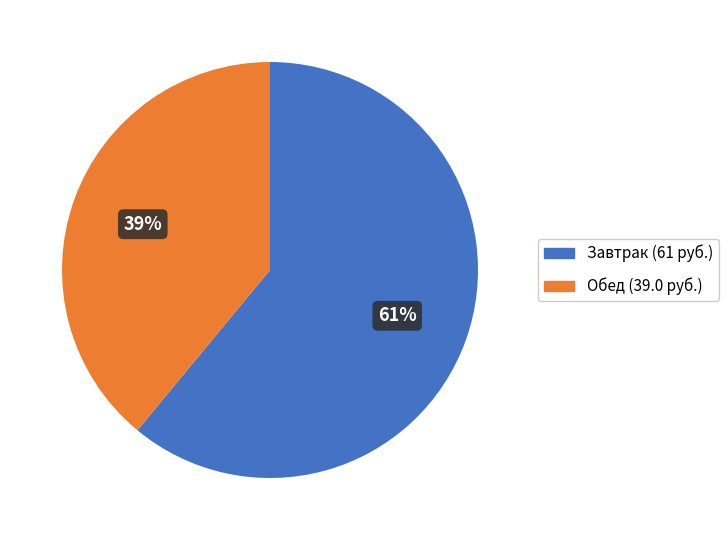

To the nearest percent, what is the difference between the largest and smallest slice percentages?

22%